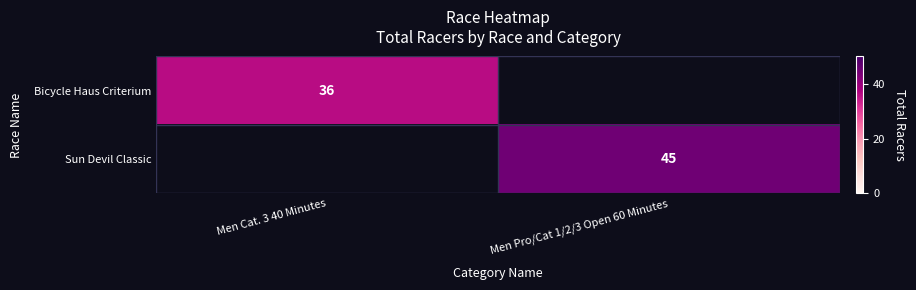

Is the value of Sun Devil Classic at Men Pro/Cat 1/2/3 Open 60 Minutes greater than the value of Bicycle Haus Criterium at Men Cat. 3 40 Minutes?

Yes